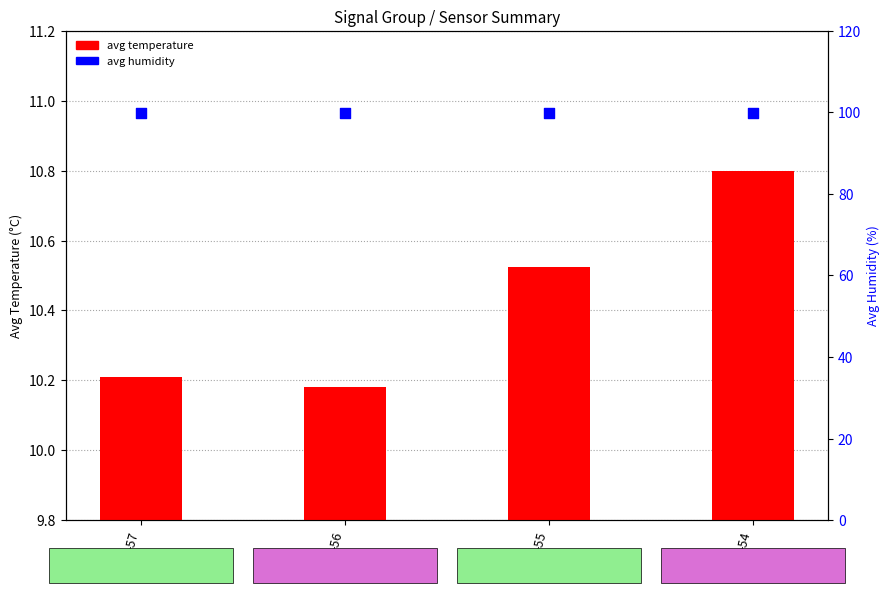

Which series contains the highest Y value?

avg humidity